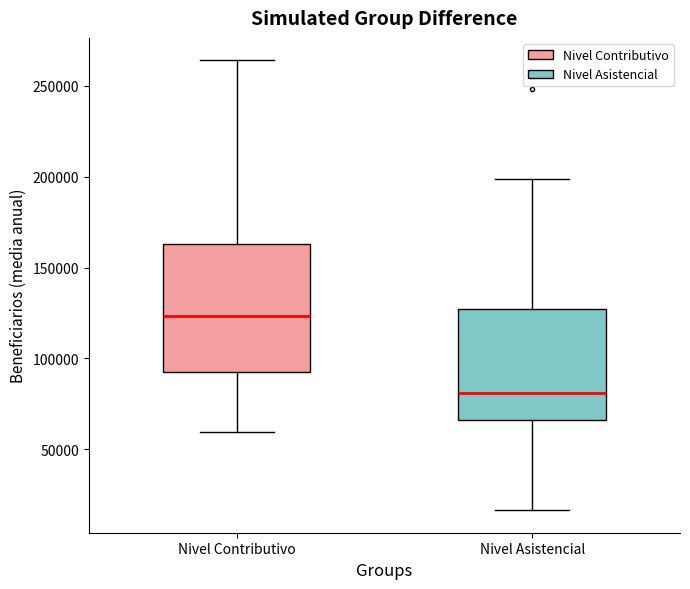

Reading left to right, transcribe this box plot: for each box, give where its median line is, the range the box spans, and where its two whiskers end, as read against the y-axis. The values are not printed on the chart, so give them approximately, as read against the axis.

Nivel Contributivo: median 125000, box 95000 to 165000, whiskers 60000 to 265000
Nivel Asistencial: median 80000, box 65000 to 125000, whiskers 15000 to 200000